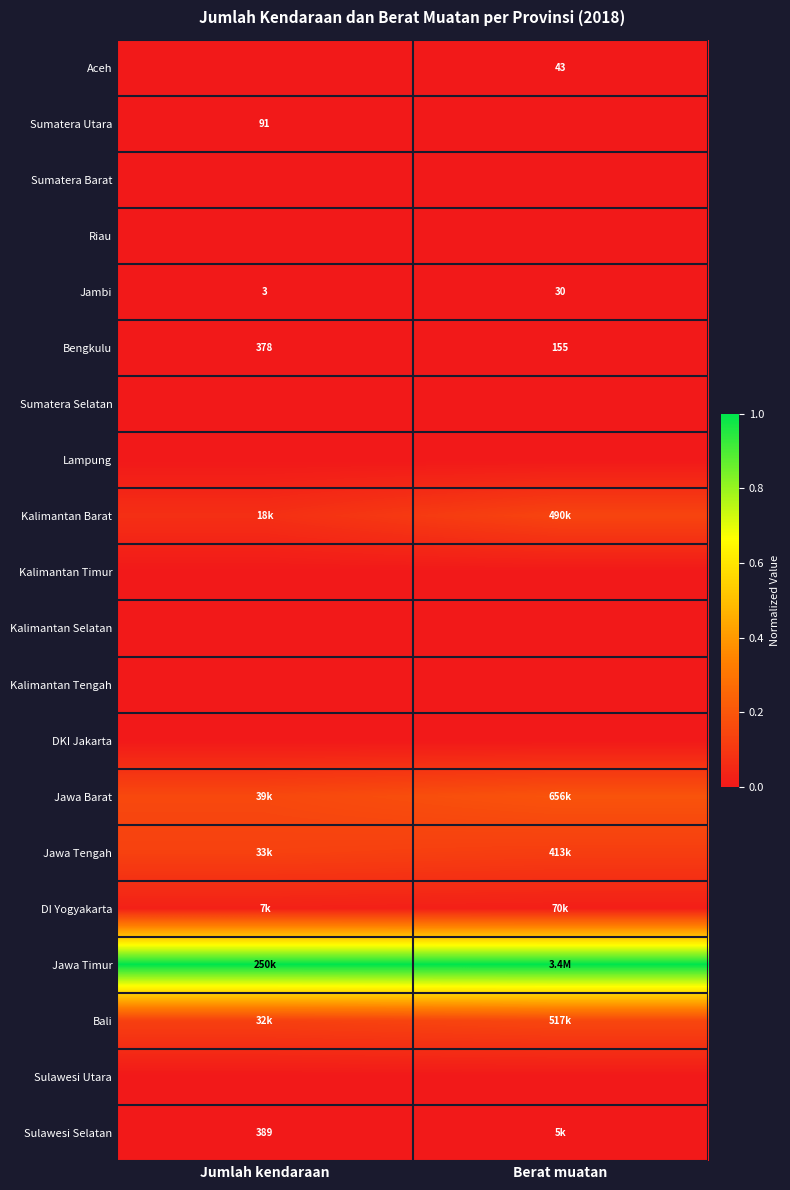

At Berat muatan, list the series in order from smallest to largest.

Sumatera Utara, Sumatera Barat, Riau, Sumatera Selatan, Lampung, Kalimantan Timur, Kalimantan Selatan, Kalimantan Tengah, DKI Jakarta, Sulawesi Utara, Jambi, Aceh, Bengkulu, Sulawesi Selatan, DI Yogyakarta, Jawa Tengah, Kalimantan Barat, Bali, Jawa Barat, Jawa Timur